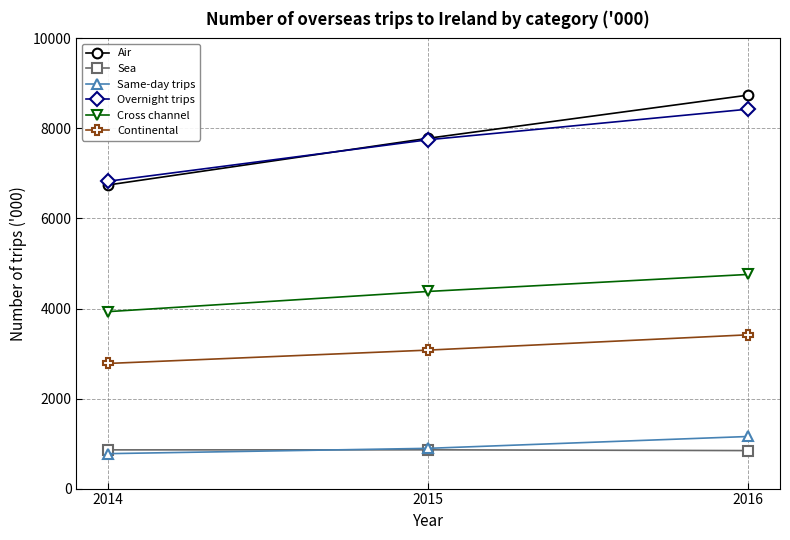

What value does the Continental series have at 2016?

3416